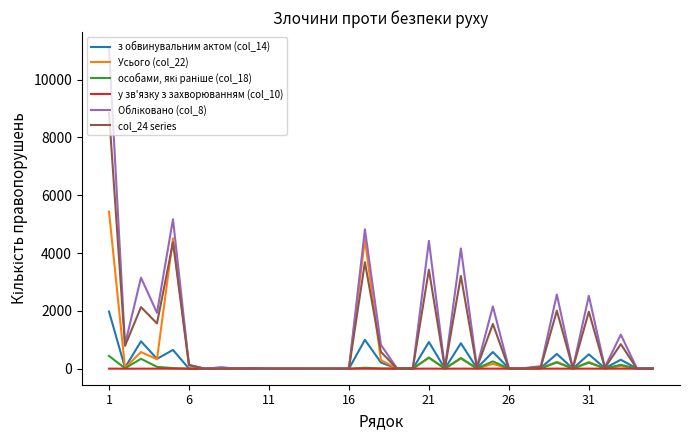

Is this an area chart (filled region under the line)?

No